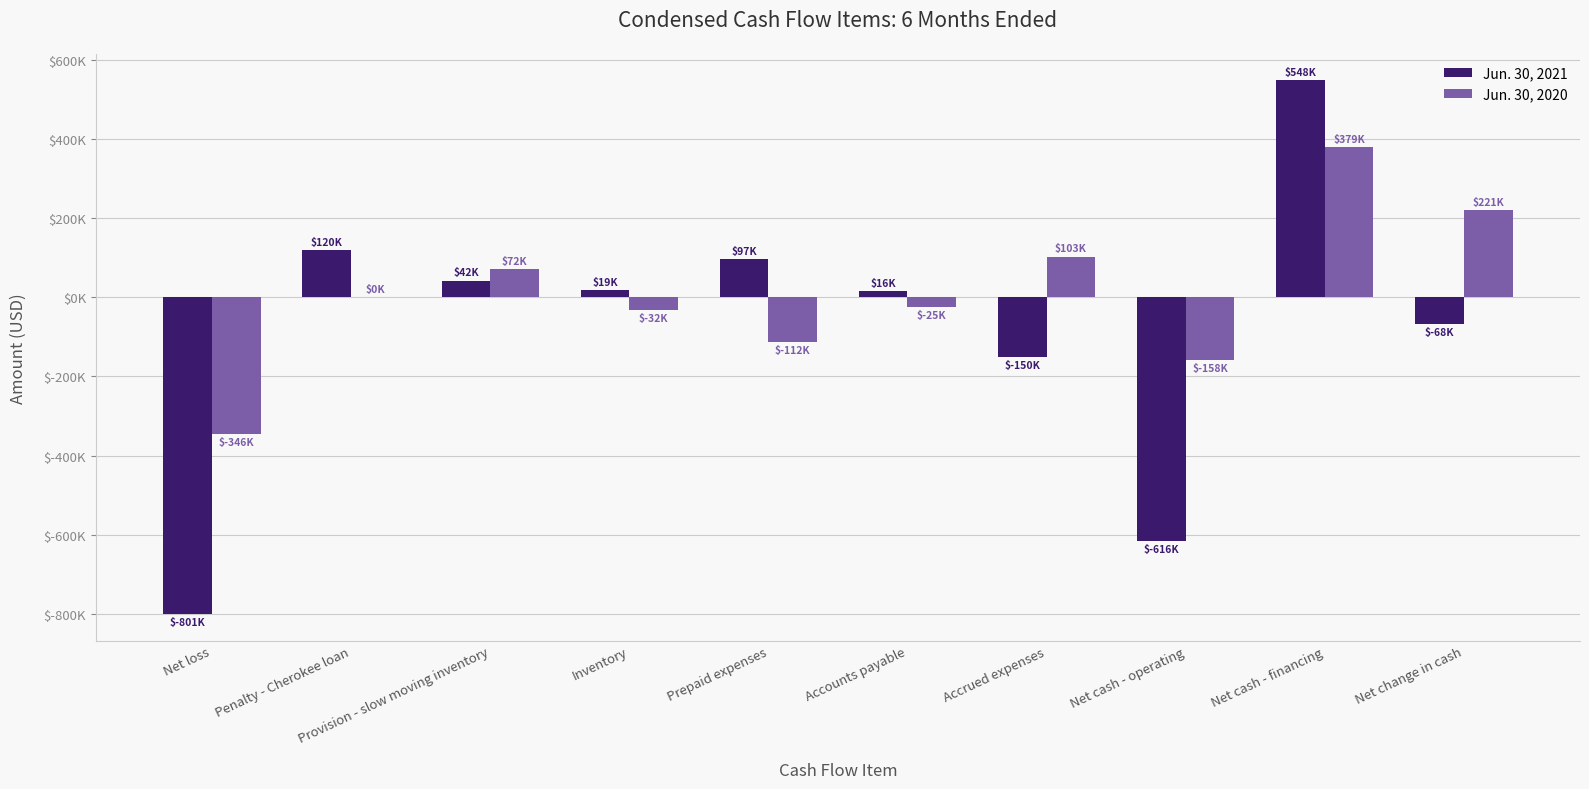

What are all the series names shown in the legend?

Jun. 30, 2021, Jun. 30, 2020